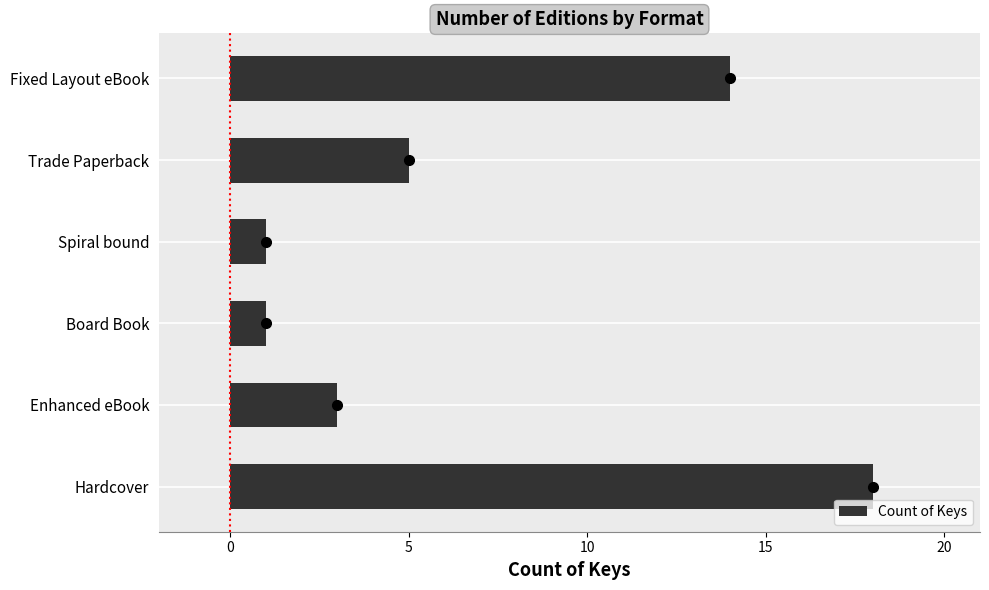

What is the change in value from Spiral bound to Fixed Layout eBook?

+13